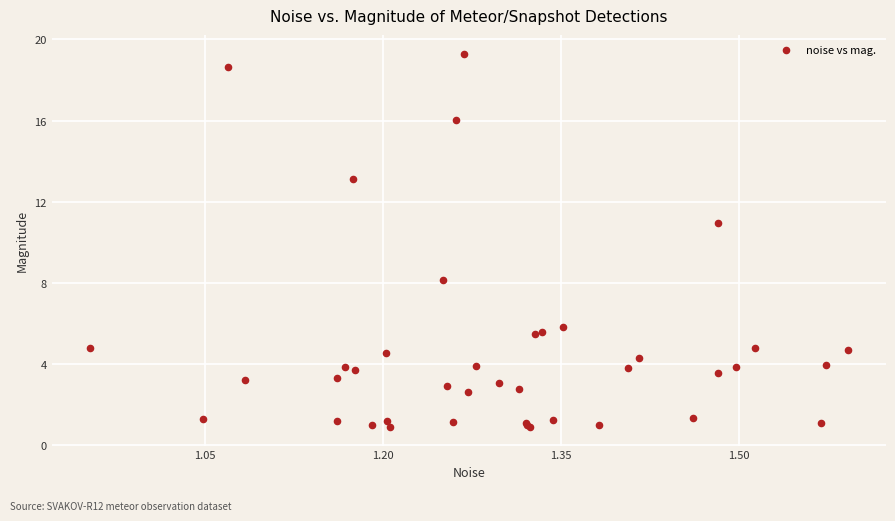

What Y value in the scatter plot is closest to 10?

10.9